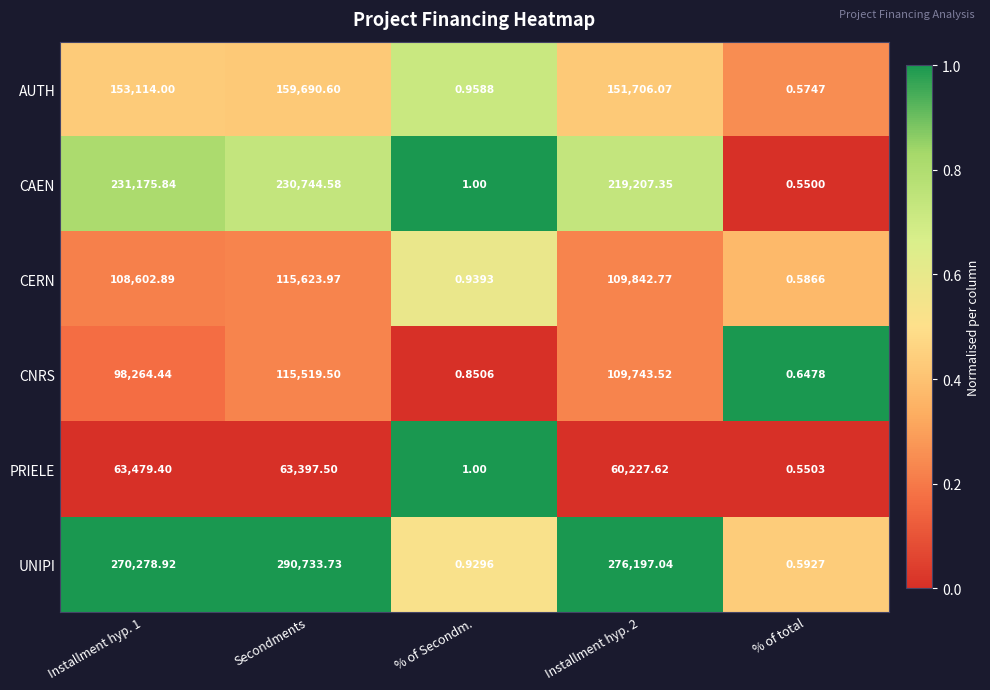

Which series changed the most between Installment hyp. 1 and % of Secondm.?

UNIPI